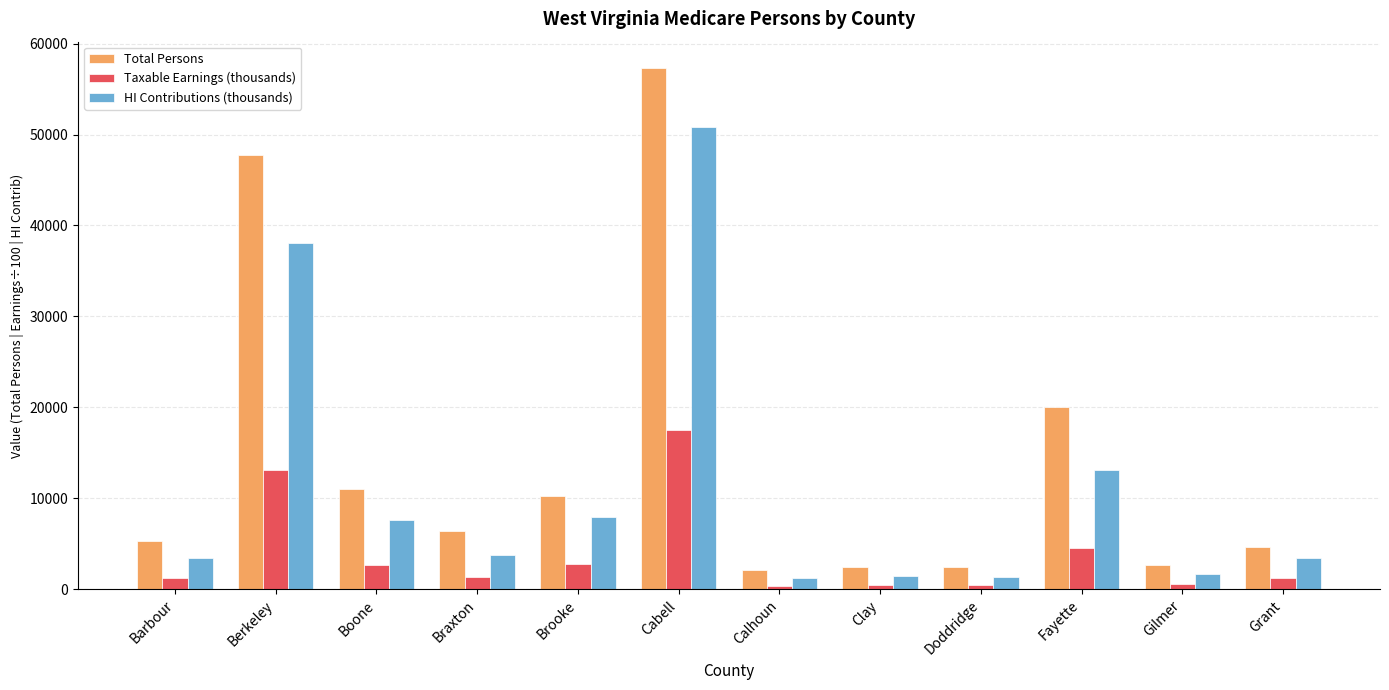

Which series has the largest range (max minus min)?

Total Persons